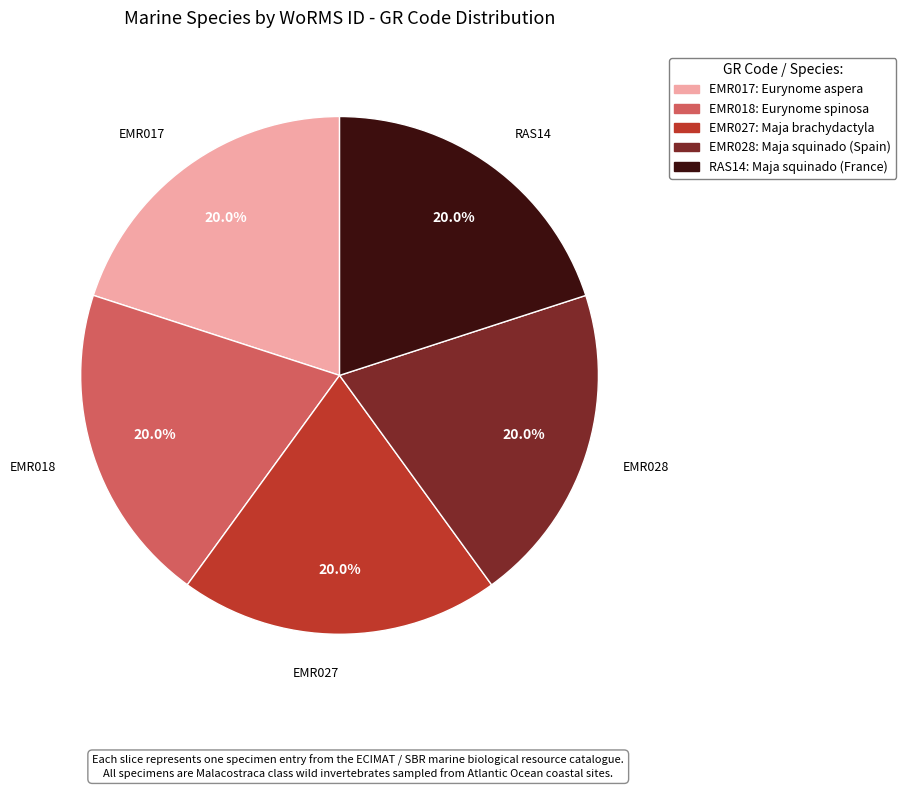

Approximately how many times larger is the value at EMR018 compared to EMR017?

1.0